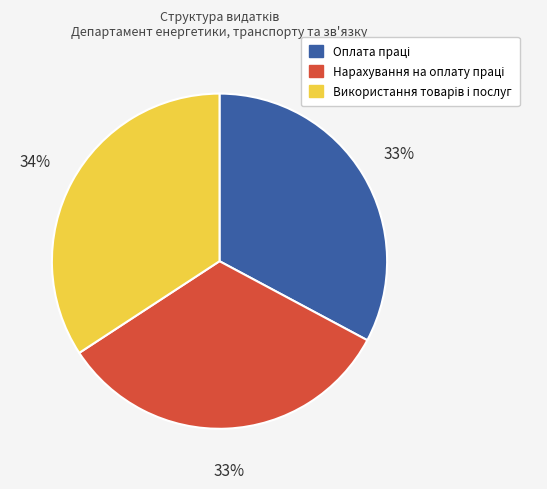

To the nearest percent, what is the difference between the largest and smallest slice percentages?

1%